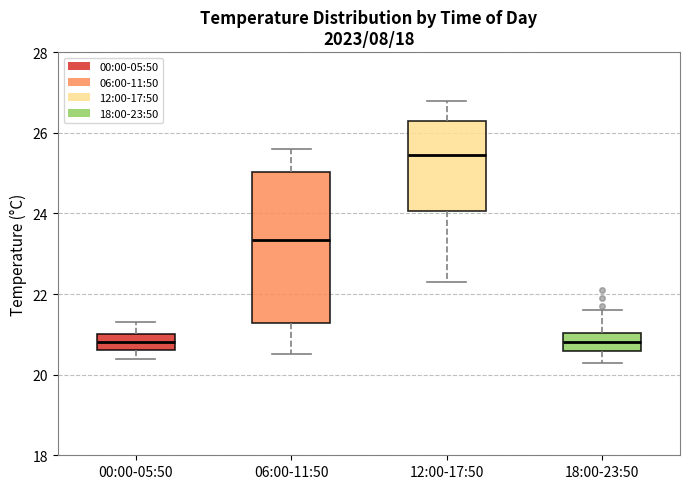

Reading left to right, transcribe this box plot: for each box, give where its median line is, the range the box spans, and where its two whiskers end, as read against the y-axis. The values are not printed on the chart, so give them approximately, as read against the axis.

00:00-05:50: median 20.8, box 20.6 to 21.0, whiskers 20.4 to 21.4
06:00-11:50: median 23.4, box 21.2 to 25.0, whiskers 20.6 to 25.6
12:00-17:50: median 25.4, box 24.0 to 26.4, whiskers 22.4 to 26.8
18:00-23:50: median 20.8, box 20.6 to 21.0, whiskers 20.4 to 21.6